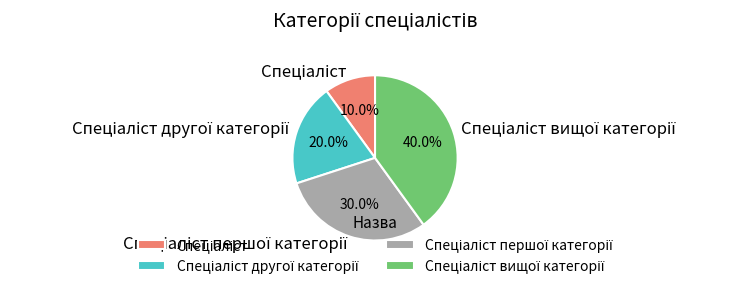

Is there a majority slice in this chart?

No